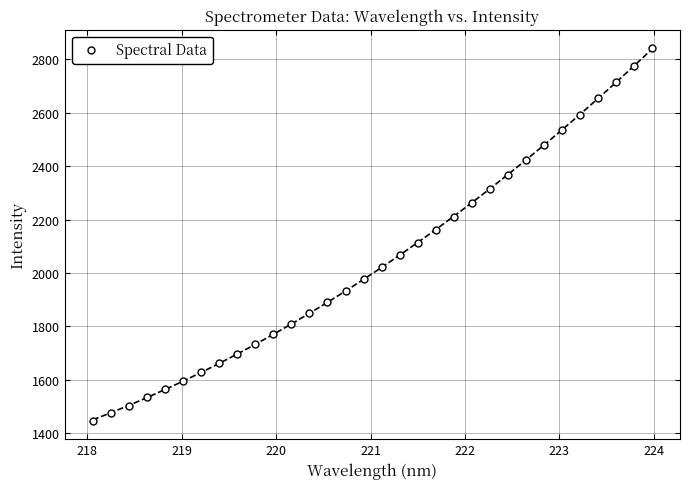

What is the range of X values (max minus min)?

5.9